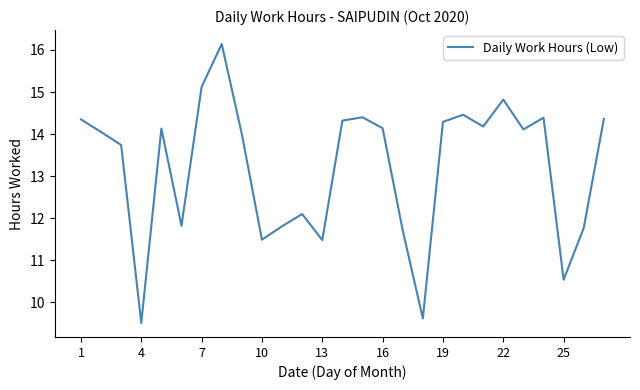

What is the smallest value displayed?

9.5